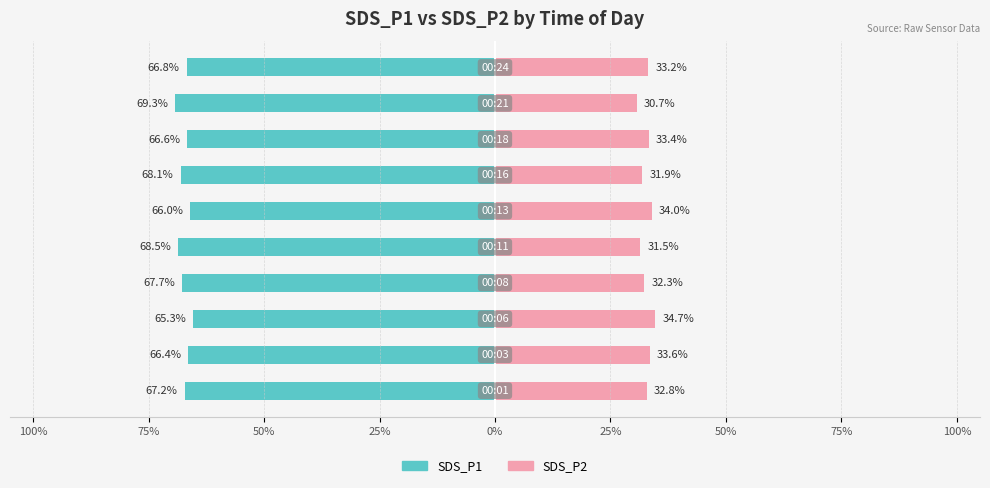

At 100%, list the series in order from largest to smallest.

SDS_P2, SDS_P1